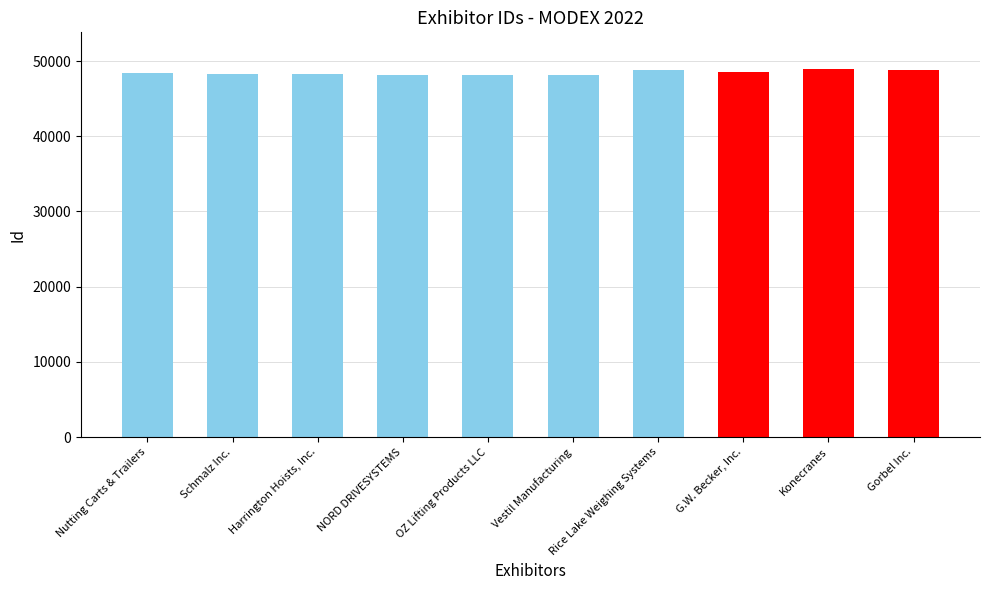

Approximately how many times larger is the value at Nutting Carts & Trailers compared to Gorbel Inc.?

1.0